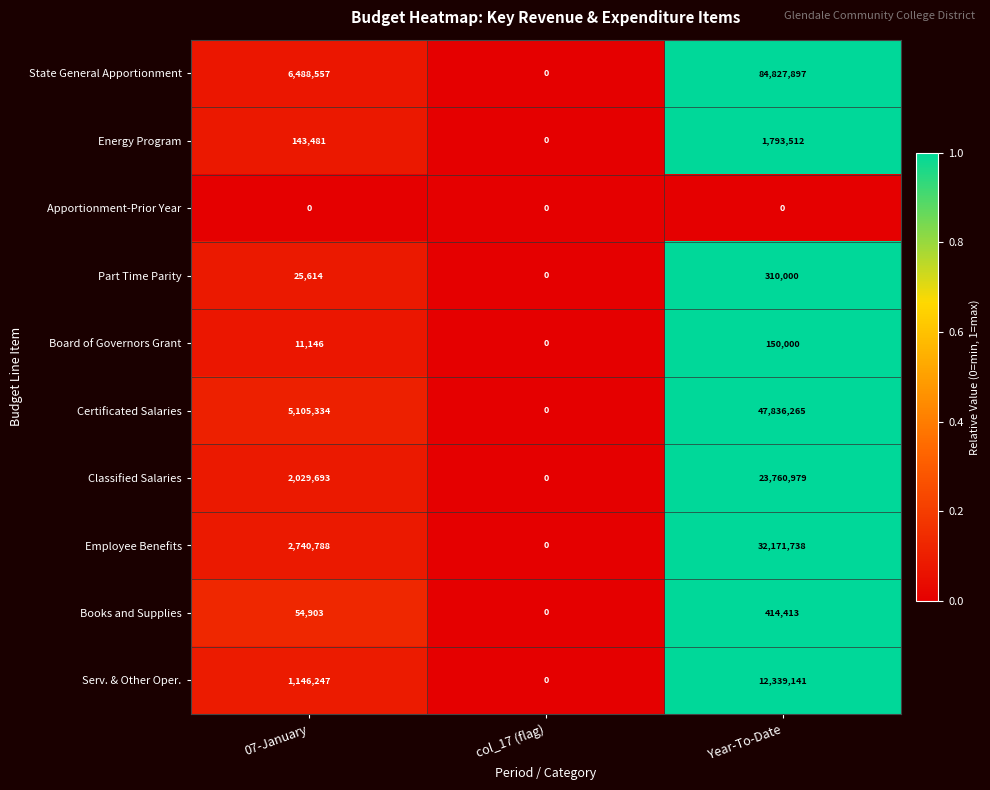

List the series in order of their peak value, lowest first.

Apportionment-Prior Year, Board of Governors Grant, Part Time Parity, Books and Supplies, Energy Program, Serv. & Other Oper., Classified Salaries, Employee Benefits, Certificated Salaries, State General Apportionment